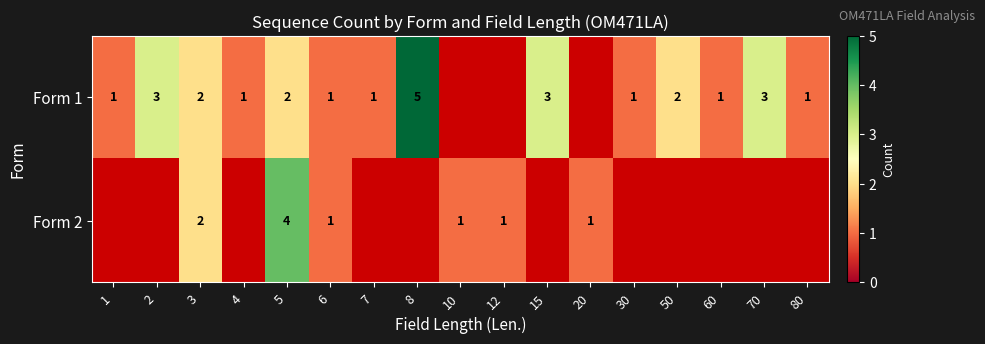

True or false: row_0 has a value of 5.0 at 8.

True